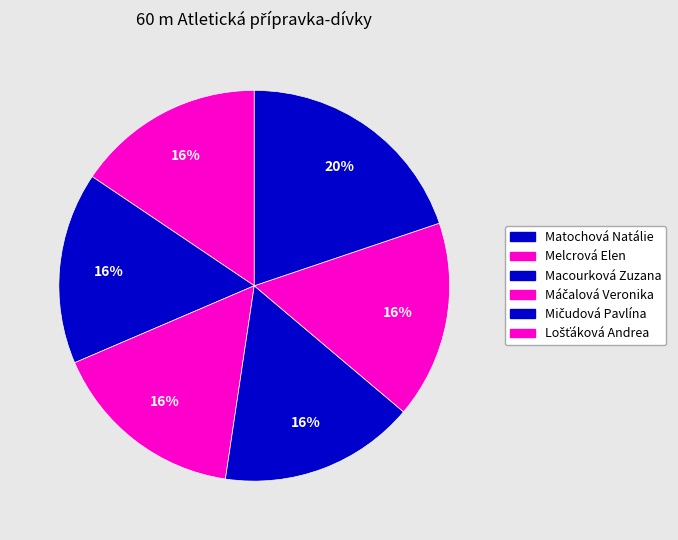

Count the number of slices in the pie.

6